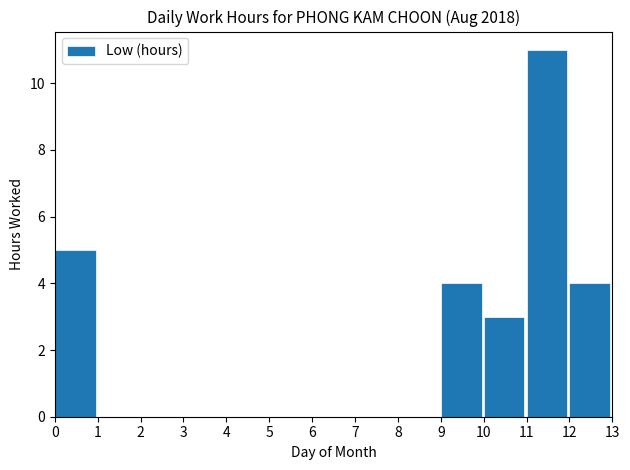

The chart shows a value of 5 at 3. True or false?

False